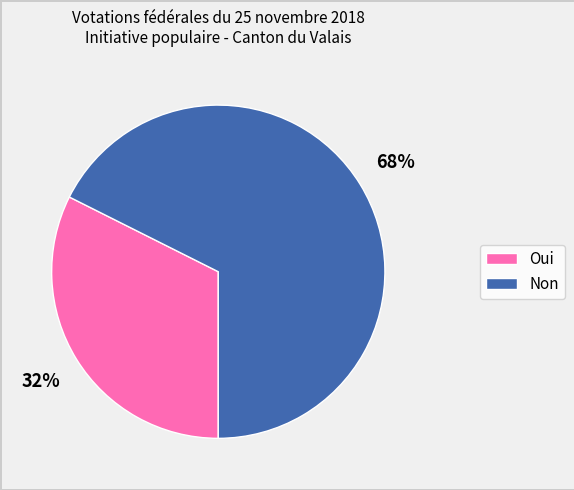

True or false: Oui accounts for 20% of the total.

False